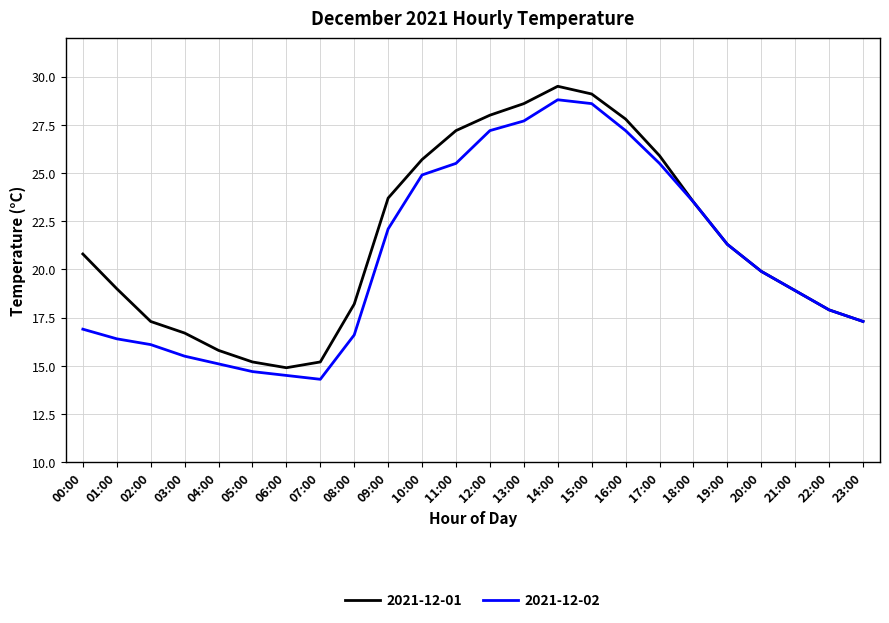

Reading right to left, extract all data points from this chart.

2021-12-01: 23:00=17.3	22:00=17.9	21:00=18.9	20:00=19.9	19:00=21.3	18:00=23.5	17:00=25.9	16:00=27.8	15:00=29.1	14:00=29.5	13:00=28.6	12:00=28.0	11:00=27.2	10:00=25.7	09:00=23.7	08:00=18.2	07:00=15.2	06:00=14.9	05:00=15.2	04:00=15.8	03:00=16.7	02:00=17.3	01:00=19.0	00:00=20.8
2021-12-02: 23:00=17.3	22:00=17.9	21:00=18.9	20:00=19.9	19:00=21.3	18:00=23.5	17:00=25.5	16:00=27.2	15:00=28.6	14:00=28.8	13:00=27.7	12:00=27.2	11:00=25.5	10:00=24.9	09:00=22.1	08:00=16.6	07:00=14.3	06:00=14.5	05:00=14.7	04:00=15.1	03:00=15.5	02:00=16.1	01:00=16.4	00:00=16.9